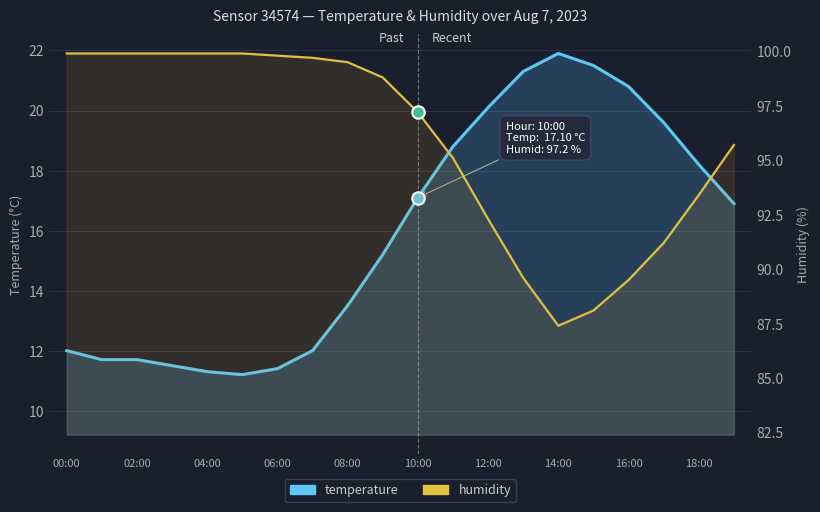

Does the chart display data point markers on the line(s)?

No